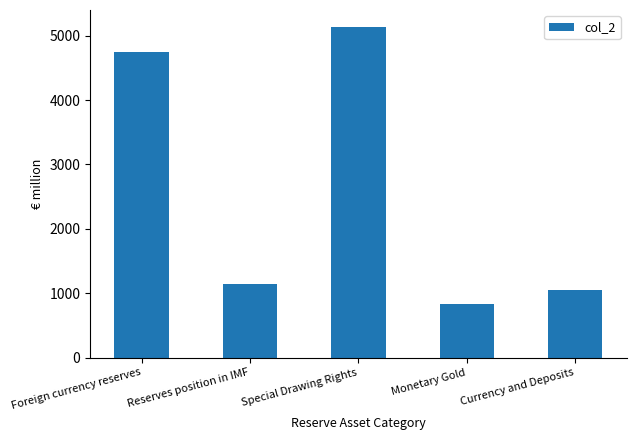

Reading left to right, extract all data points from this chart.

Foreign currency reserves=4752.3	Reserves position in IMF=1146.8	Special Drawing Rights=5141.9	Monetary Gold=834.9	Currency and Deposits=1054.3